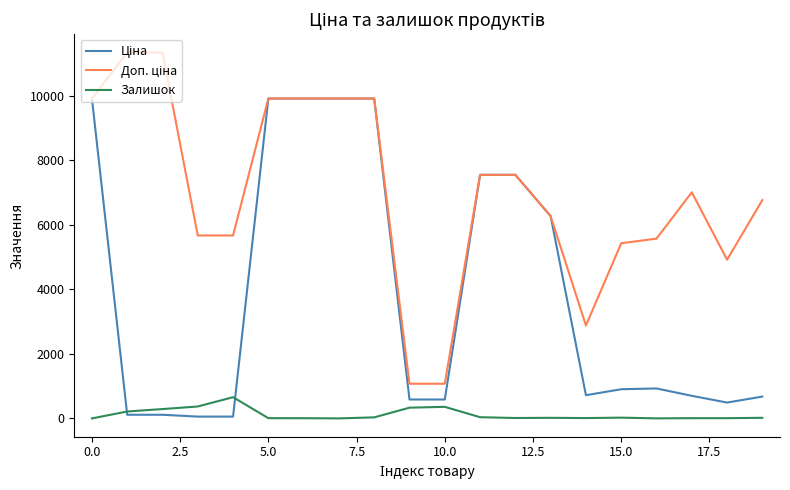

What is the greatest value displayed?

11334.0